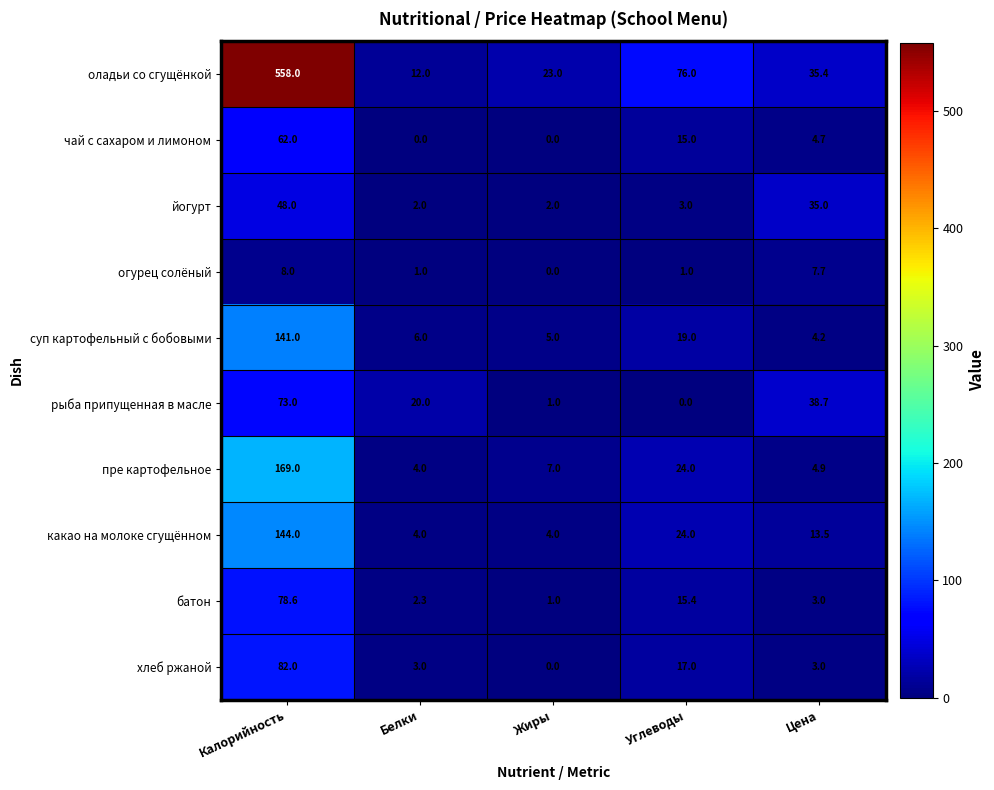

Rank the series by their maximum value, from highest to lowest.

оладьи со сгущёнкой, пре картофельное, какао на молоке сгущённом, суп картофельный с бобовыми, хлеб ржаной, батон, рыба припущенная в масле, чай с сахаром и лимоном, йогурт, огурец солёный